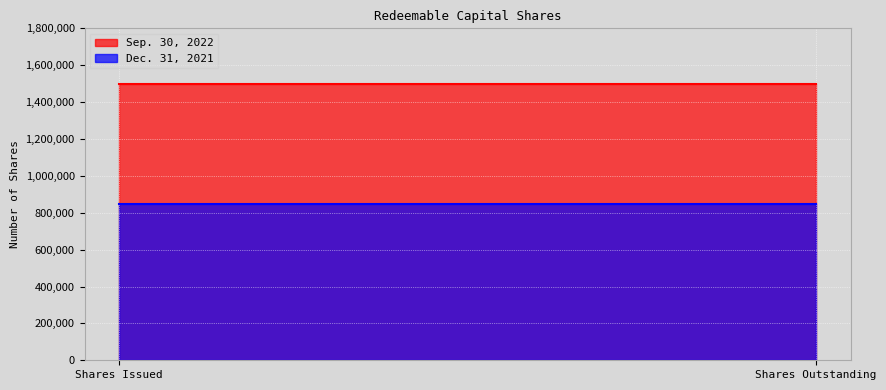

What is the sum of all Dec. 31, 2021 values?

1700000